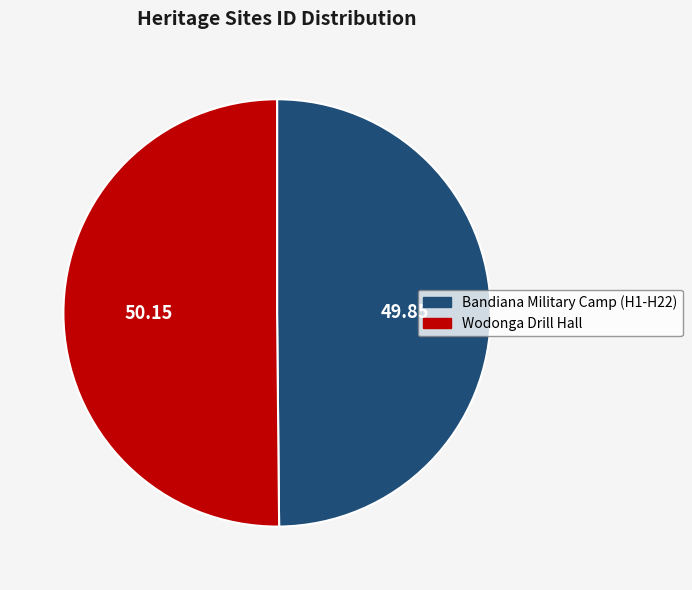

Combined, do Wodonga Drill Hall and Bandiana Military Camp (H1-H22) account for over 50%?

Yes